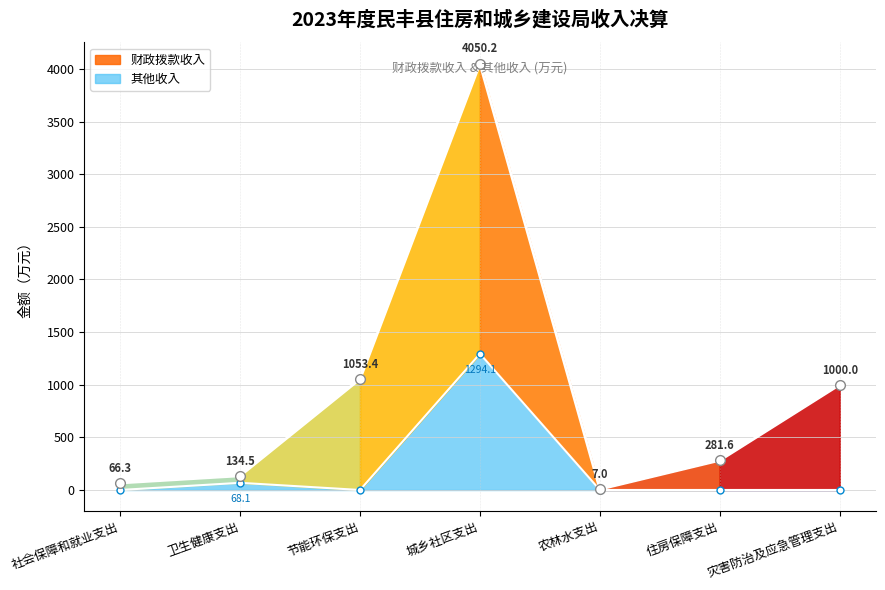

What position from the right is 住房保障支出?

2